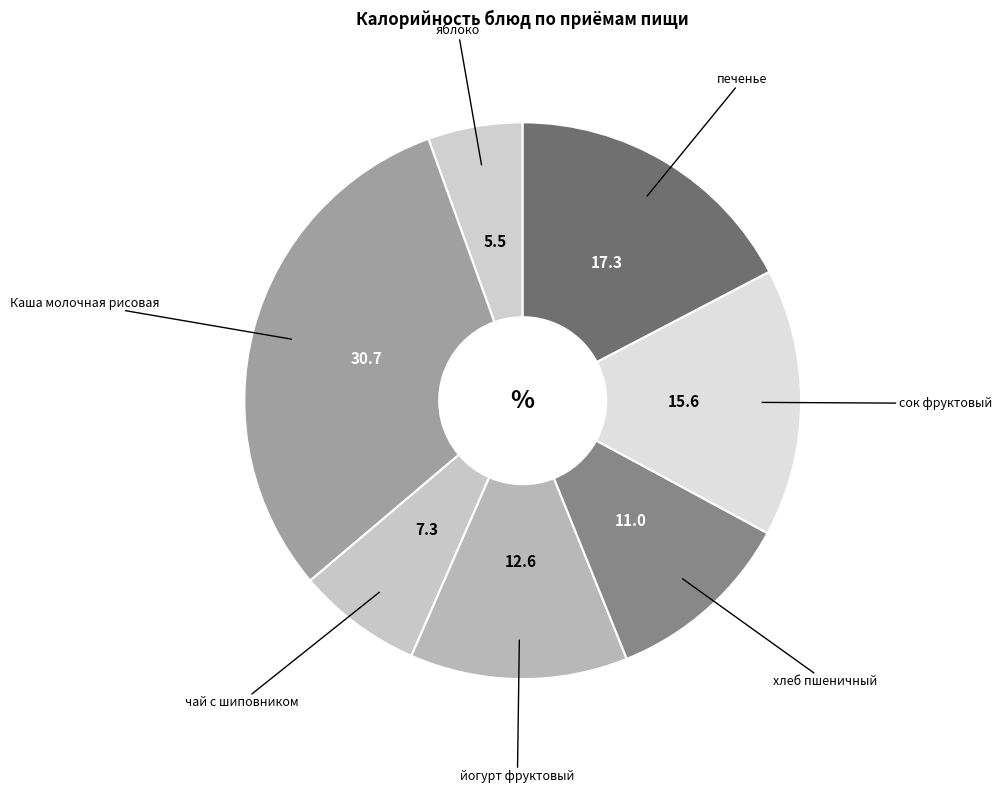

Count the number of slices in the pie.

7